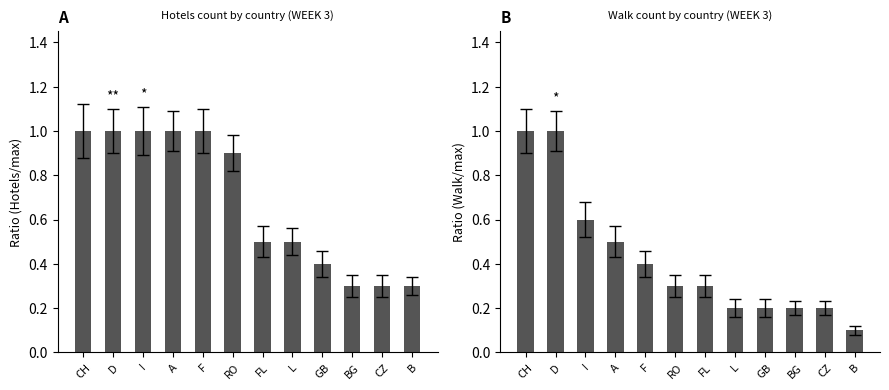

What is the difference between the highest and lowest values at BG?

0.1